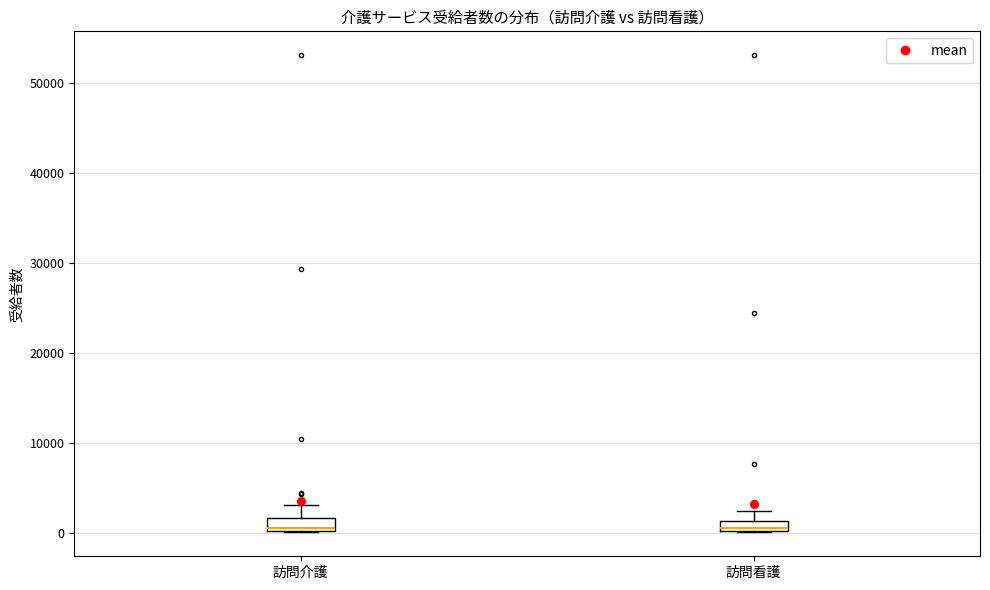

Where does the upper whisker of the box for 訪問介護 end on the y-axis? The values are not printed on the chart, so give them approximately, as read against the axis.

3000